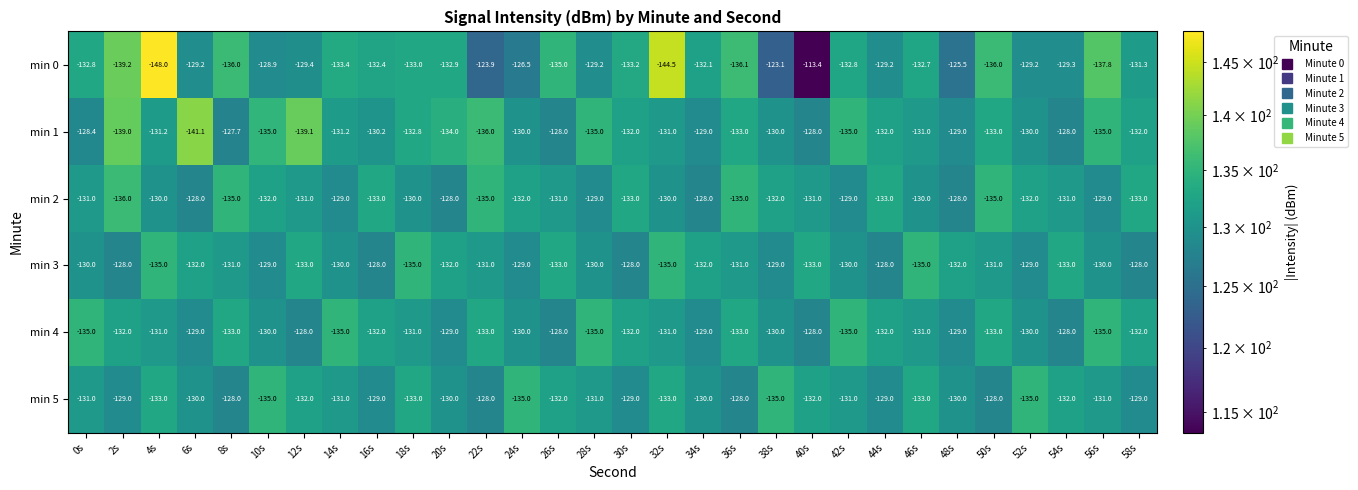

Which series has the largest total across all categories?

min 3